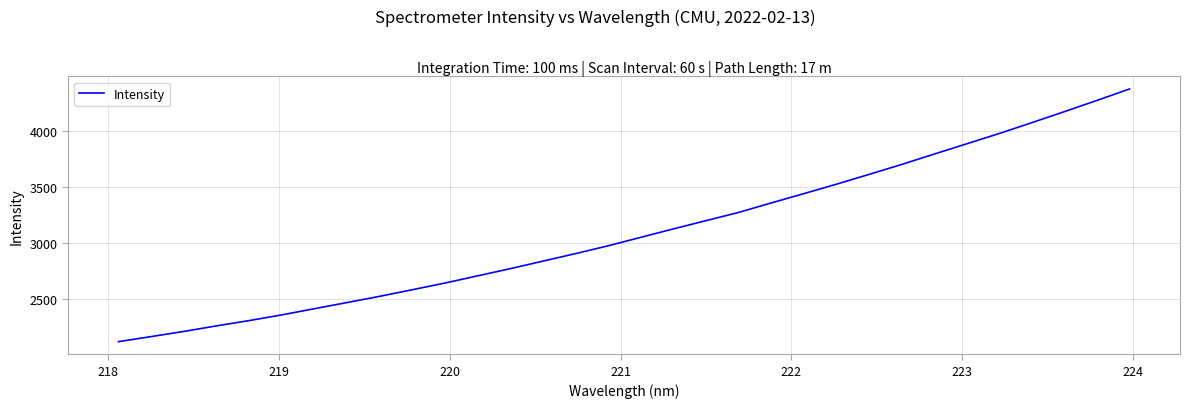

What is the greatest value displayed?

4375.3